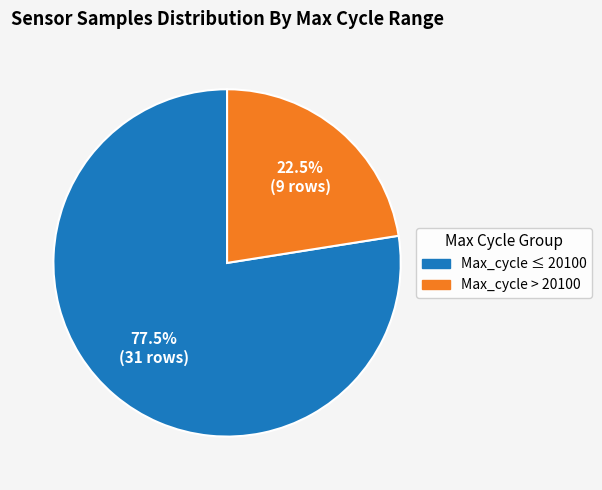

Combined, what portion of the pie is Max_cycle > 20100 and Max_cycle ≤ 20100?

100.0%